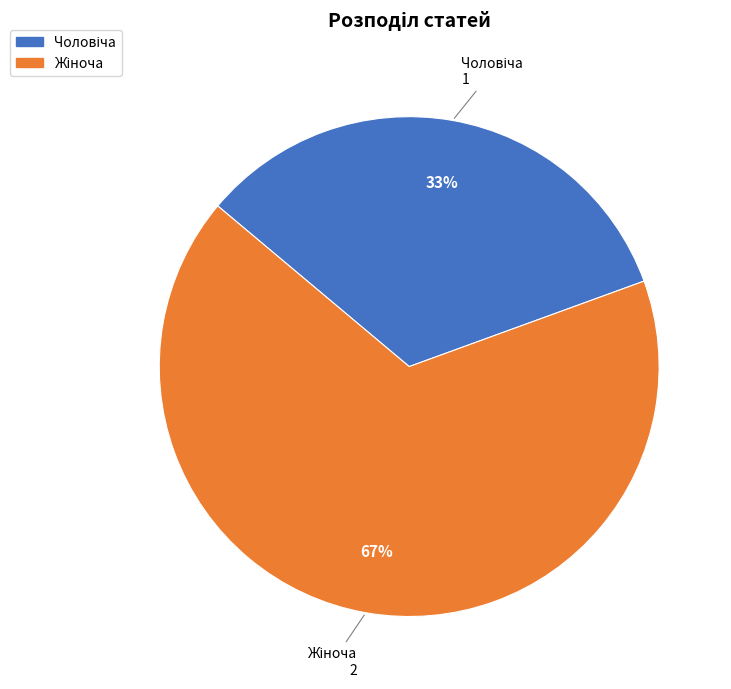

How many segments does this pie chart have?

2